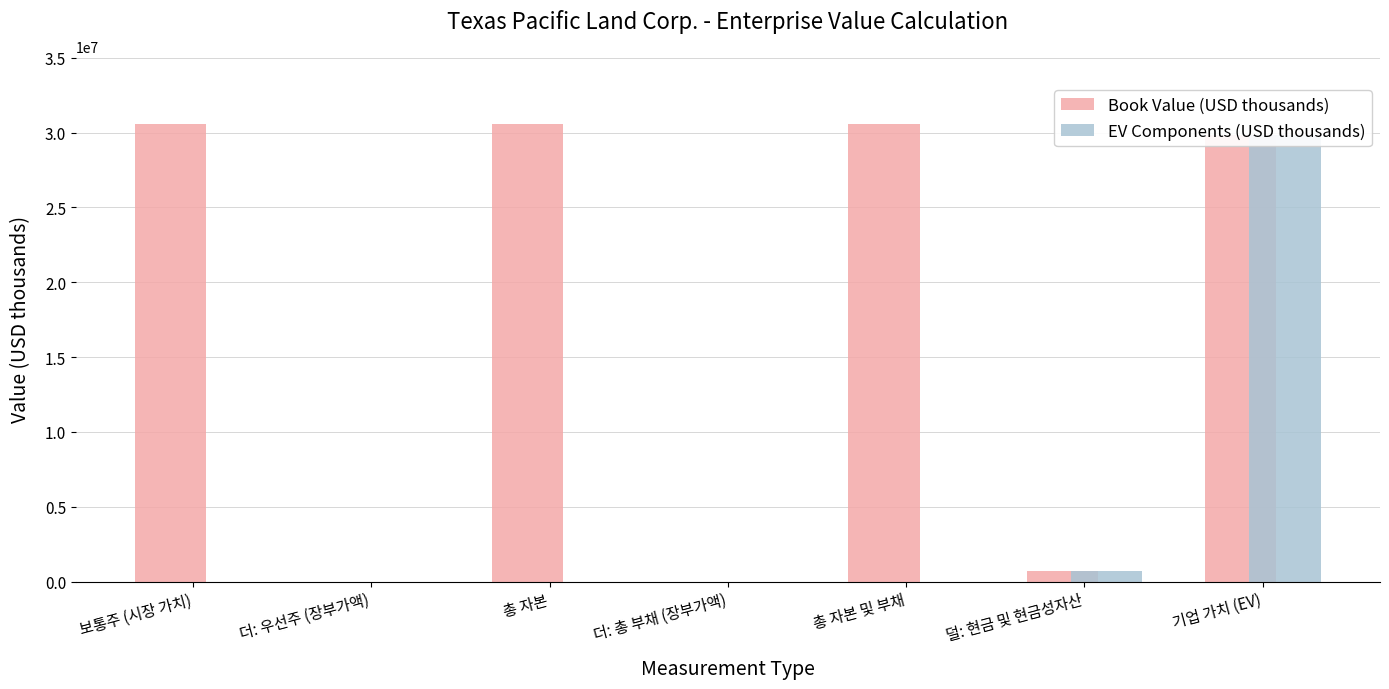

Reading left to right, what are all the values shown in this chart?

Book Value (USD thousands): 30547905	0	30547905	0	30547905	725169	29822736
EV Components (USD thousands): 0	0	0	0	0	725169	29822736